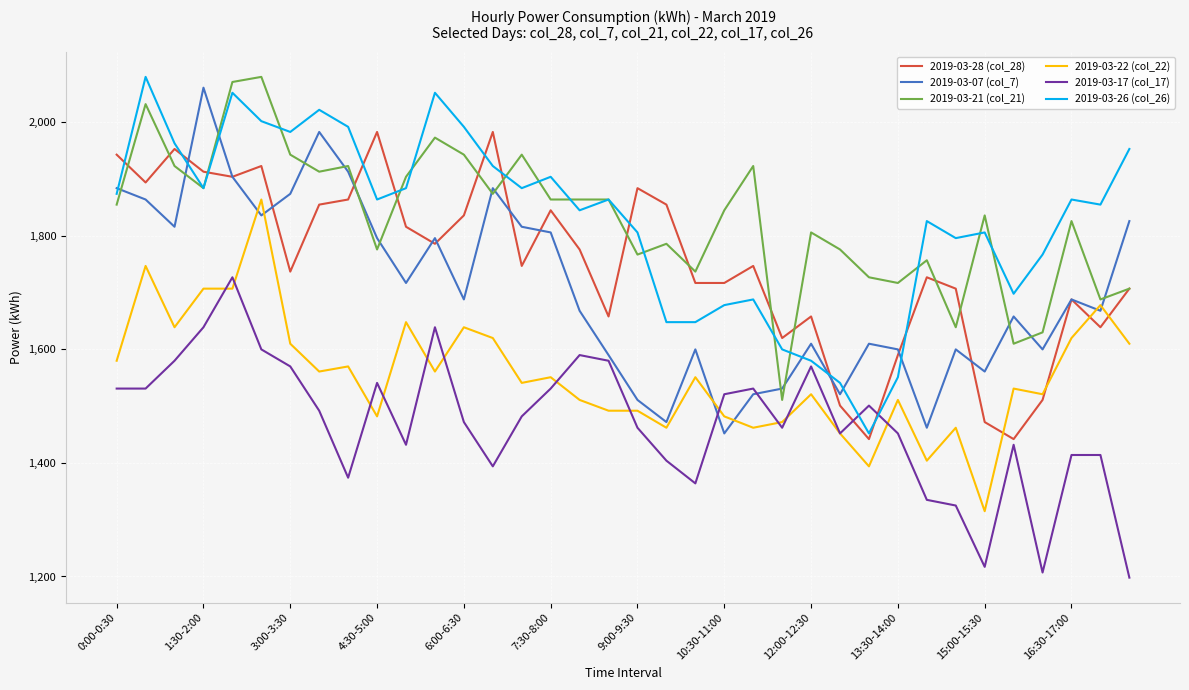

After their last crossing, which series has the higher values: 2019-03-17 (col_17) or 2019-03-07 (col_7)?

2019-03-07 (col_7)